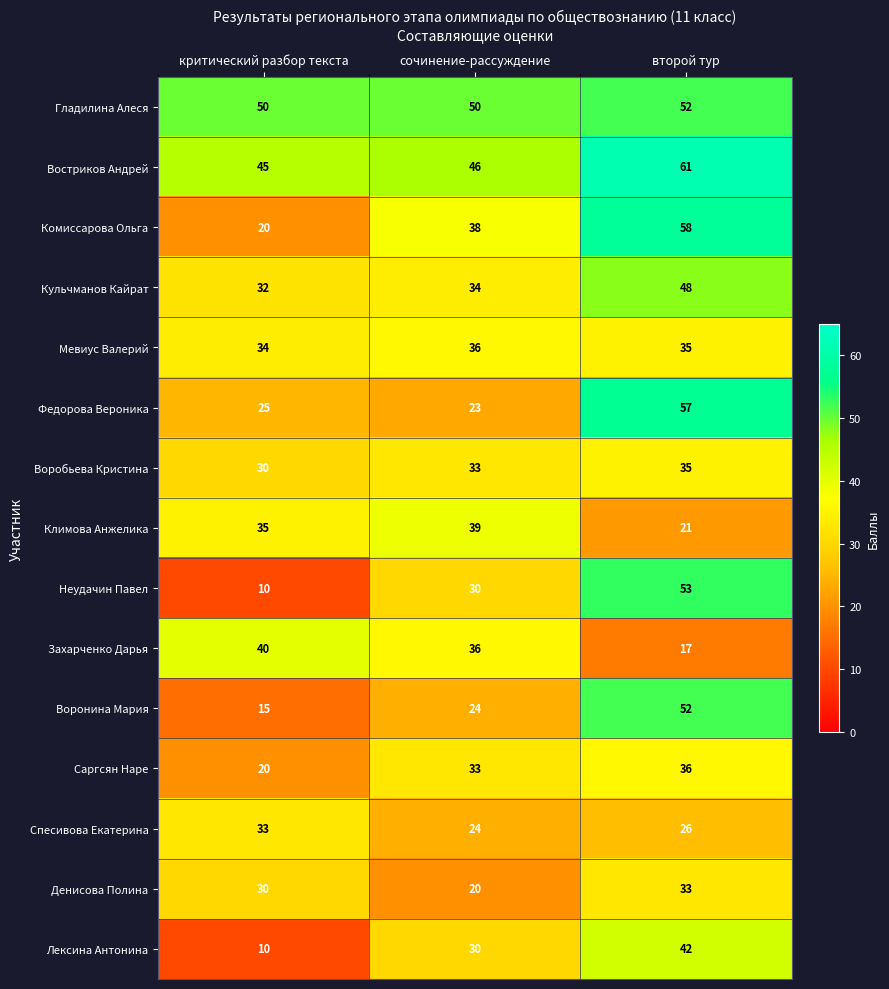

Is it true that Воронина Мария equals 77 at второй тур?

False